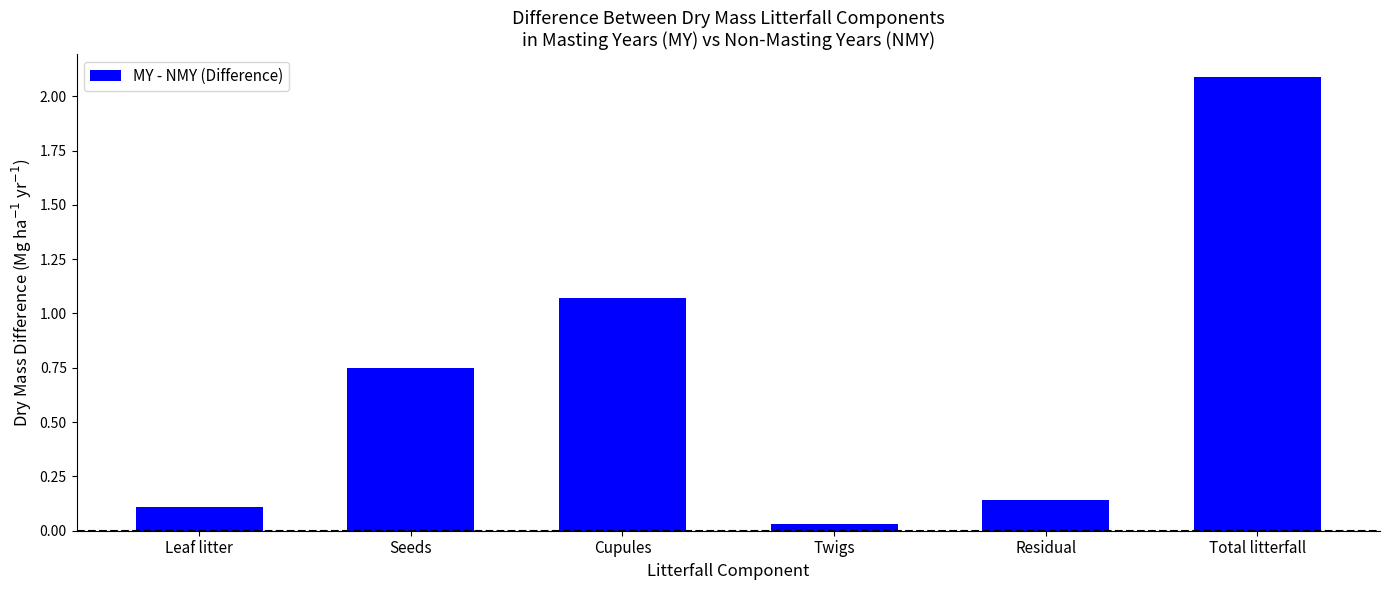

Where is the data nearest to the value 1?

Cupules